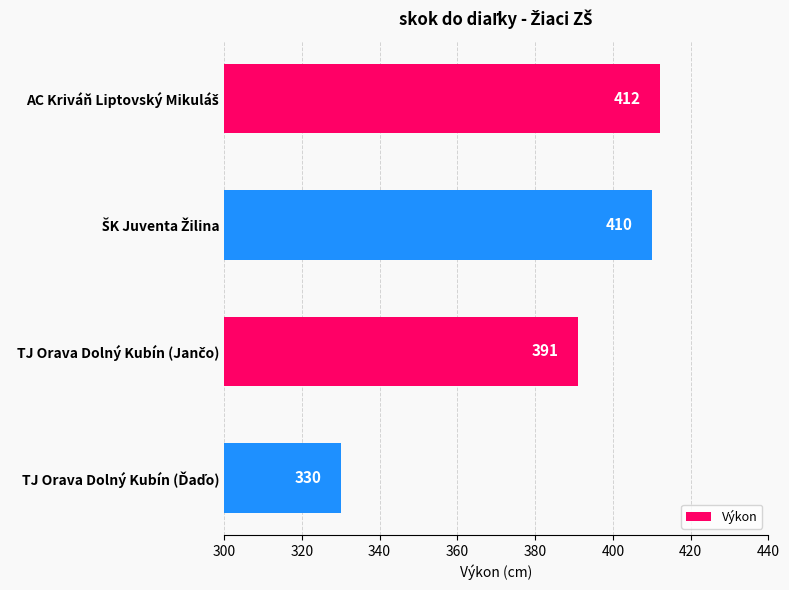

What is the smallest value displayed?

330